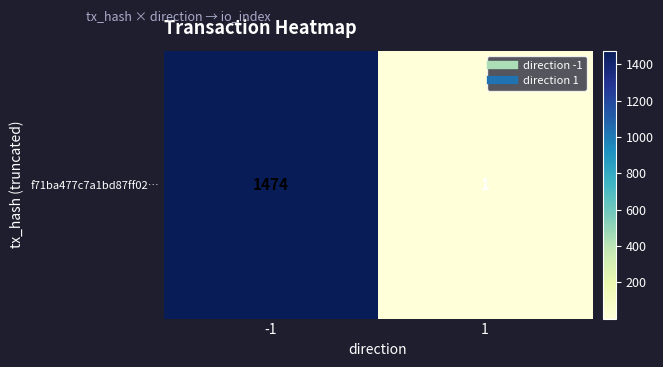

What is the ratio of the value at -1 to the value at 1?

1474.0